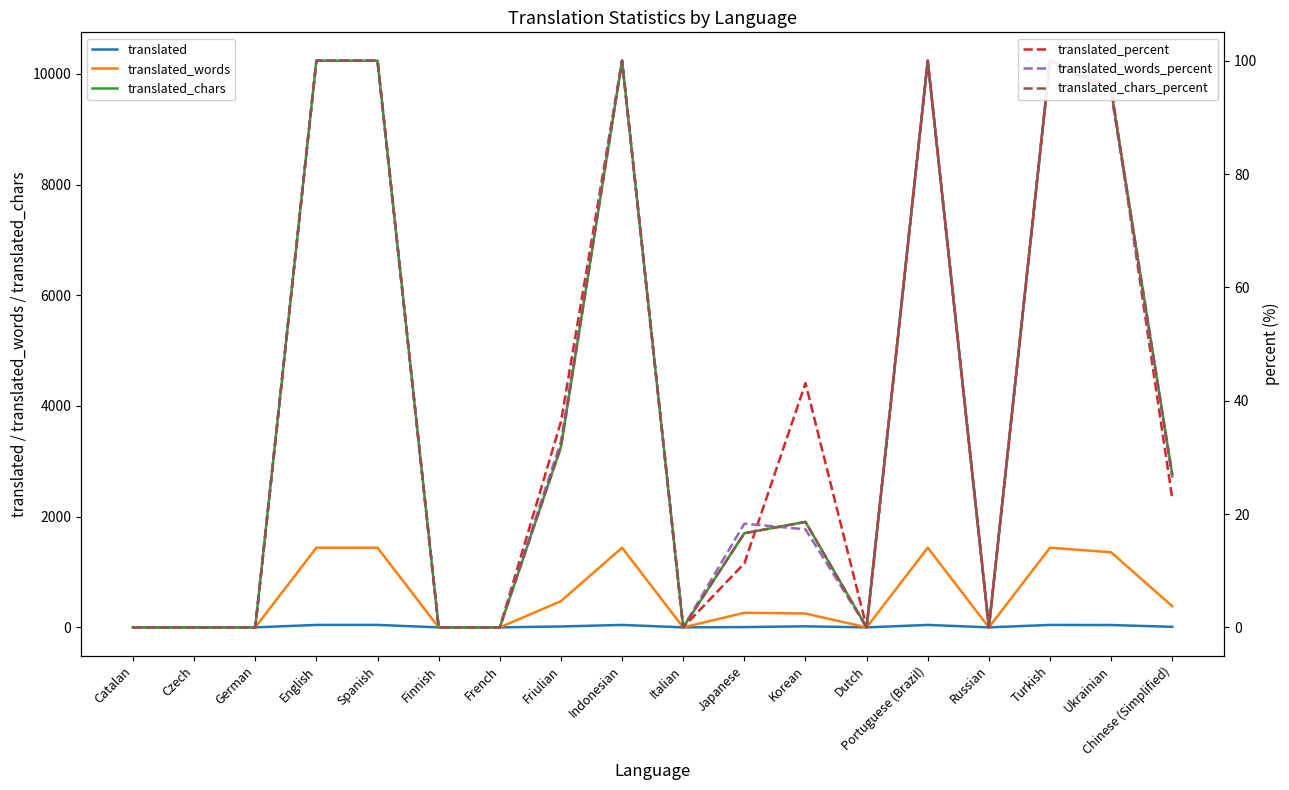

Which label corresponds to the smallest value in the chart?

Catalan